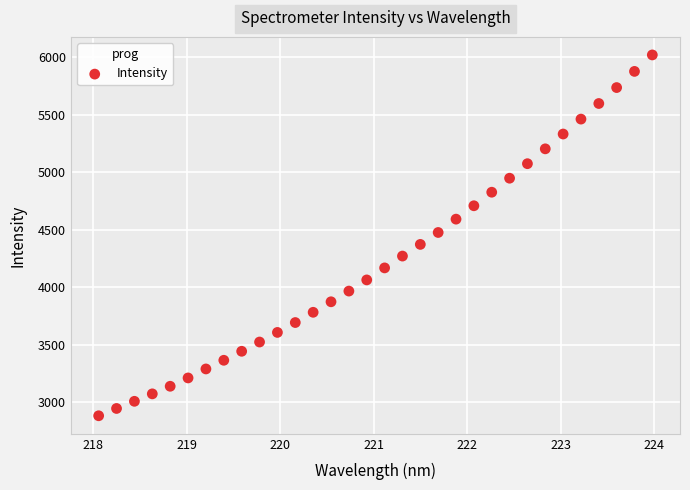

What is the range of X values (max minus min)?

5.9